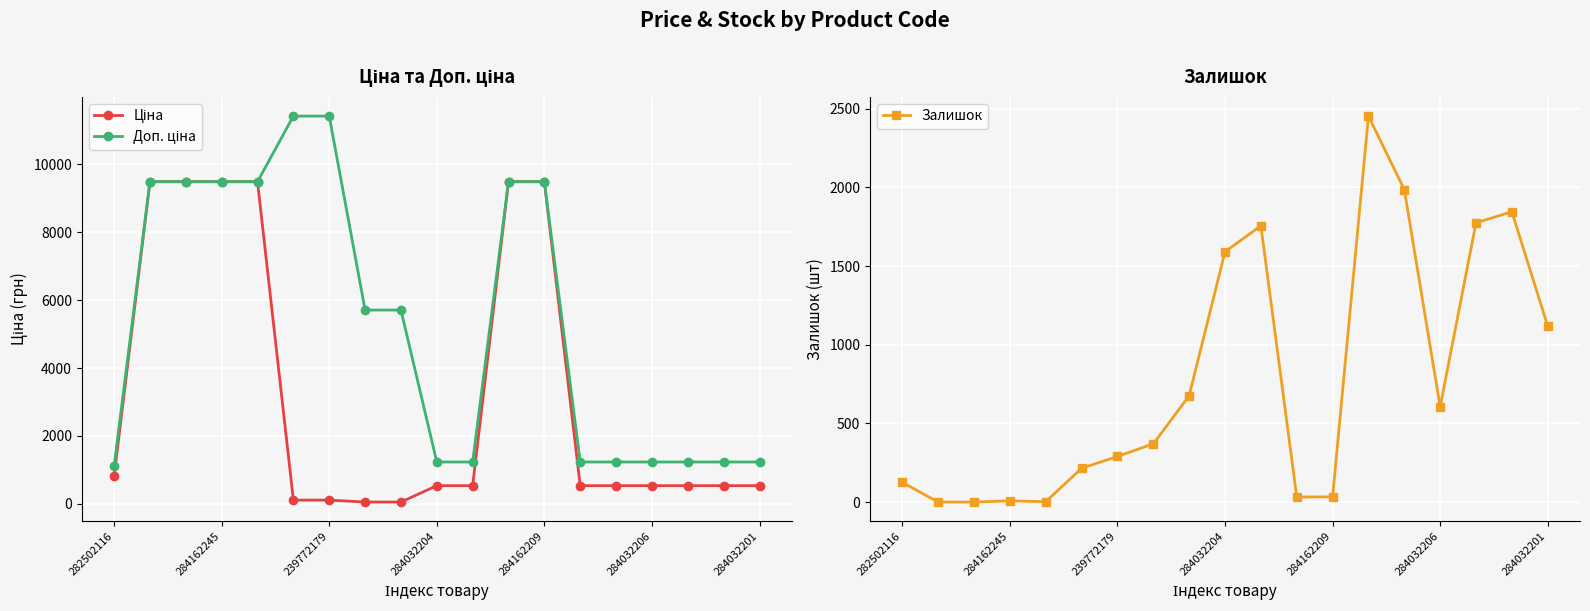

What is the maximum value for Залишок?

2453